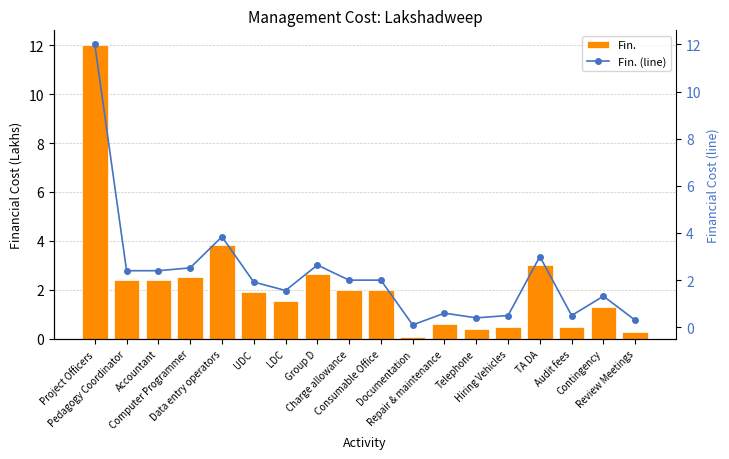

Between Consumable Office and Accountant, which is larger?

Accountant